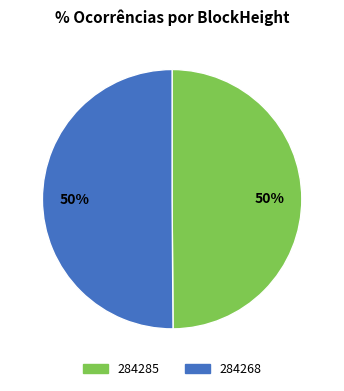

The 284268 slice represents 50% of the pie. True or false?

True